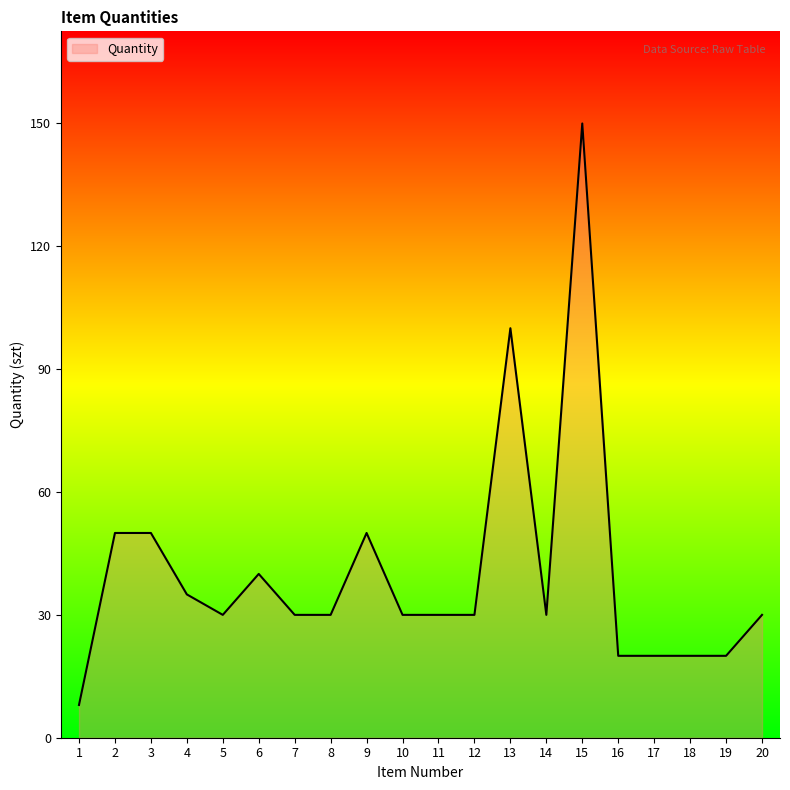

The value at 1 is 8. True or false?

True